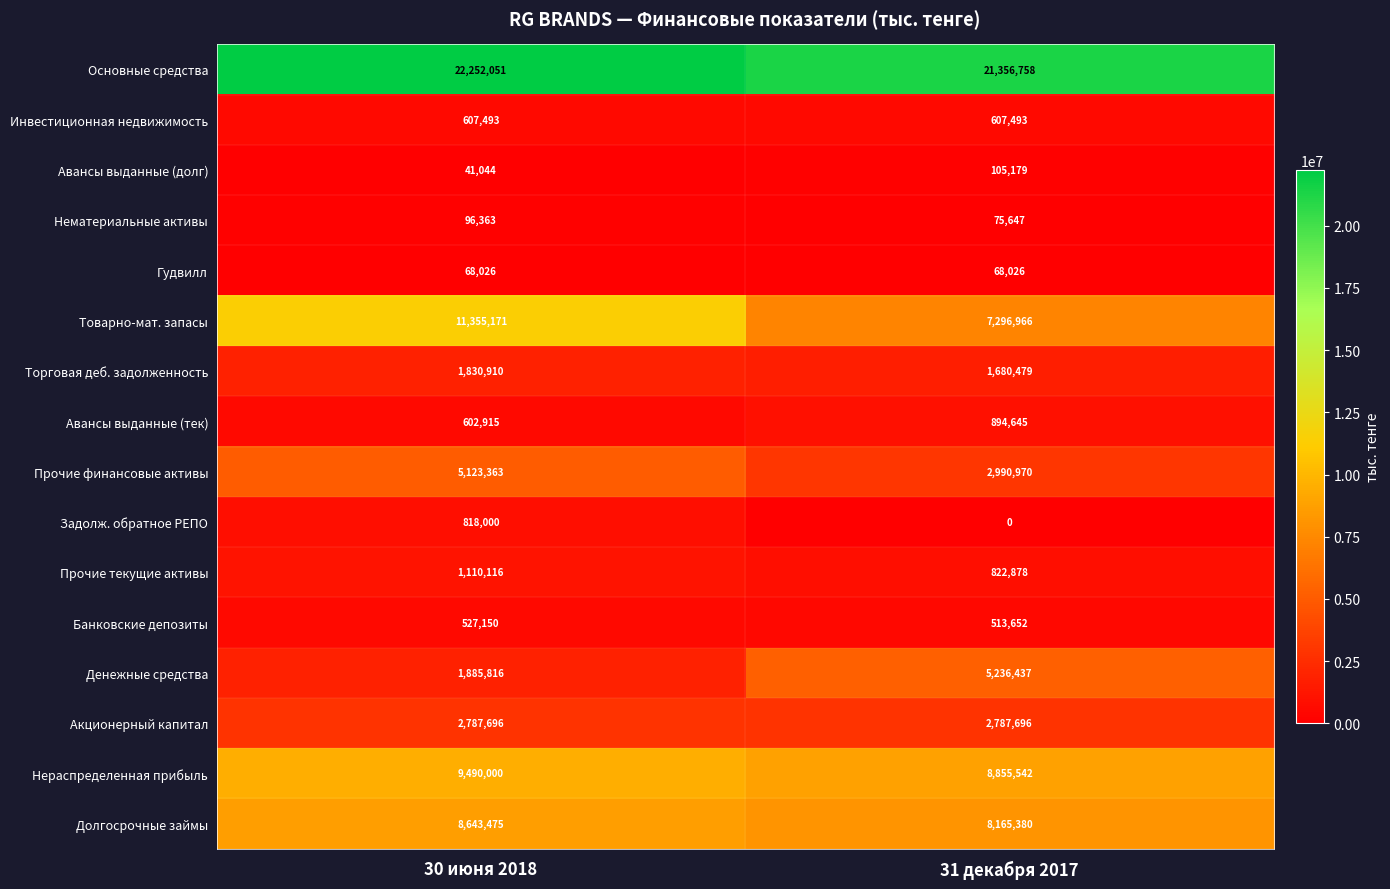

What is the difference between the maximum and minimum values in the Нераспределенная прибыль series?

634458